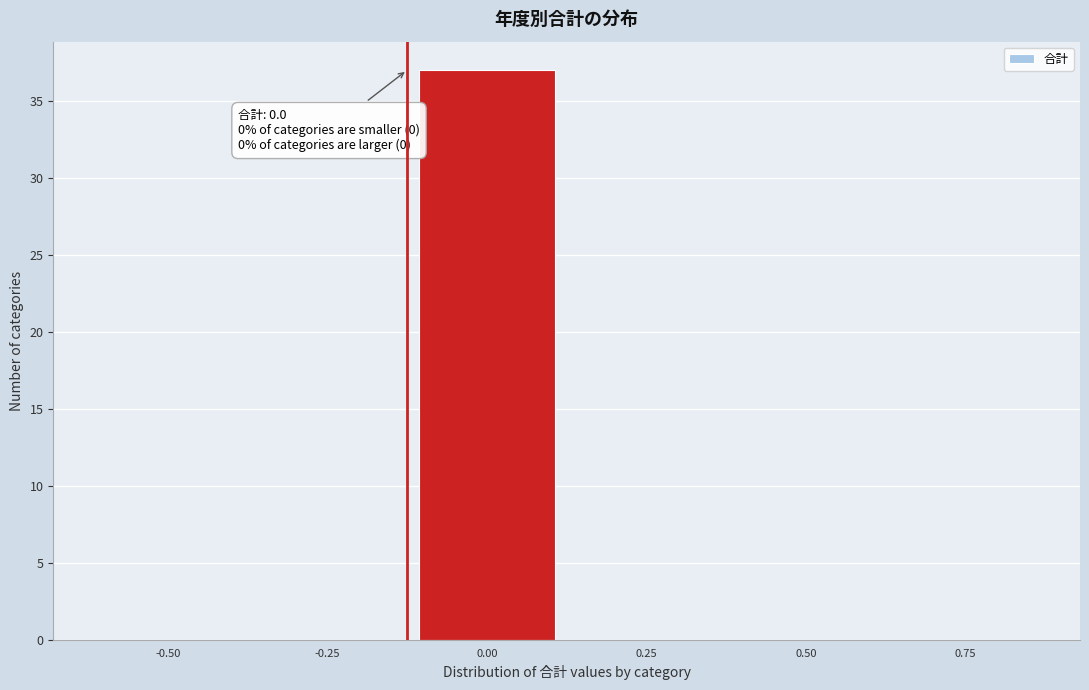

Reading left to right, transcribe all the data shown in this chart.

-0.50=0	-0.25=0	0.00=37	0.25=0	0.50=0	0.75=0